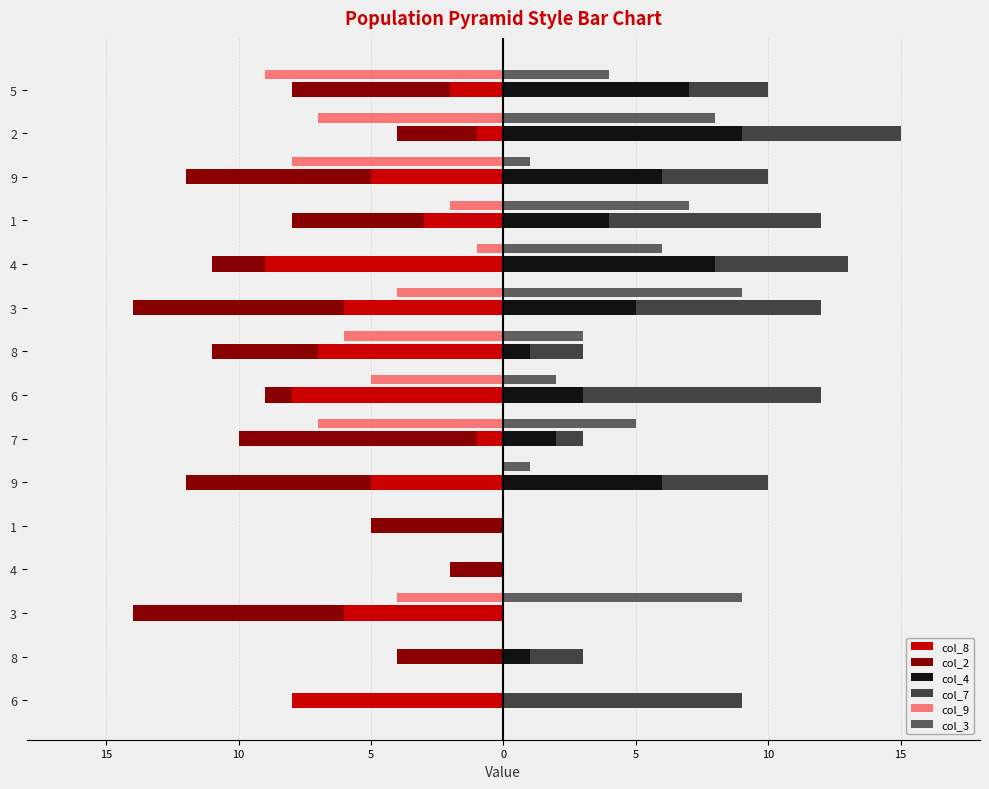

Which series has the widest spread of values?

col_8